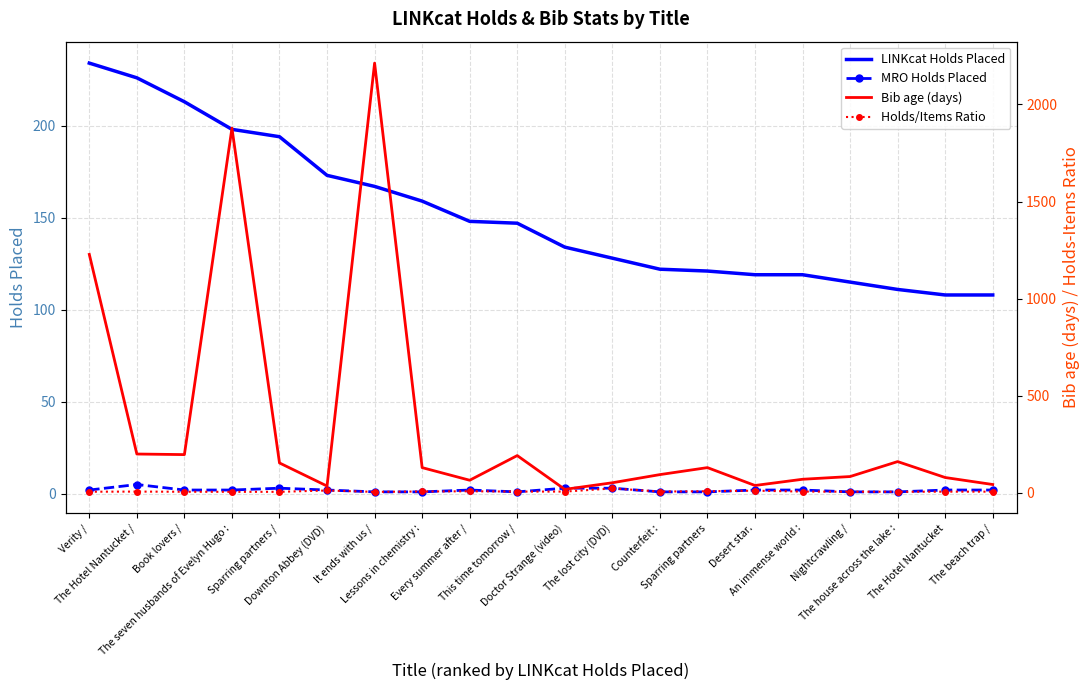

Where is Bib age (days) nearest to the value 1115?

Verity /